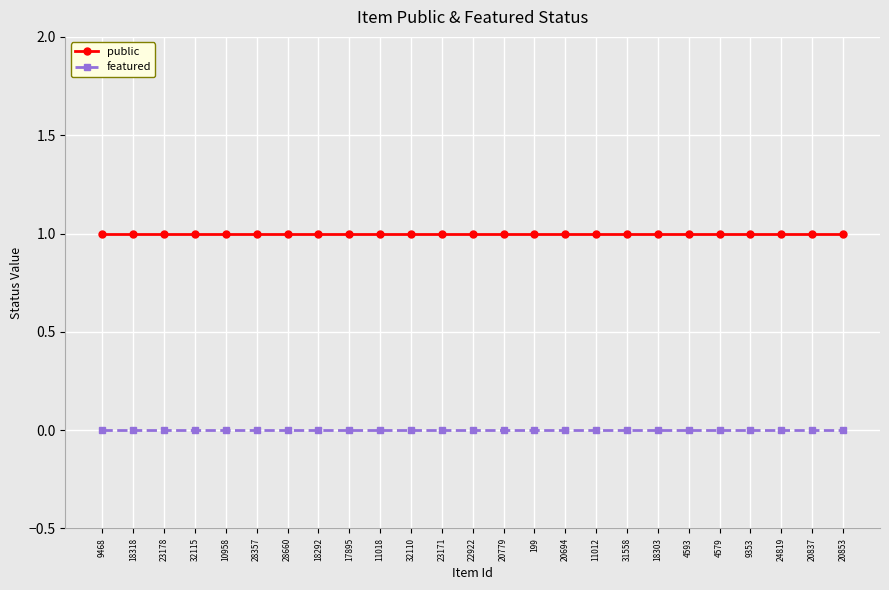

Does the chart display data point markers on the line(s)?

Yes